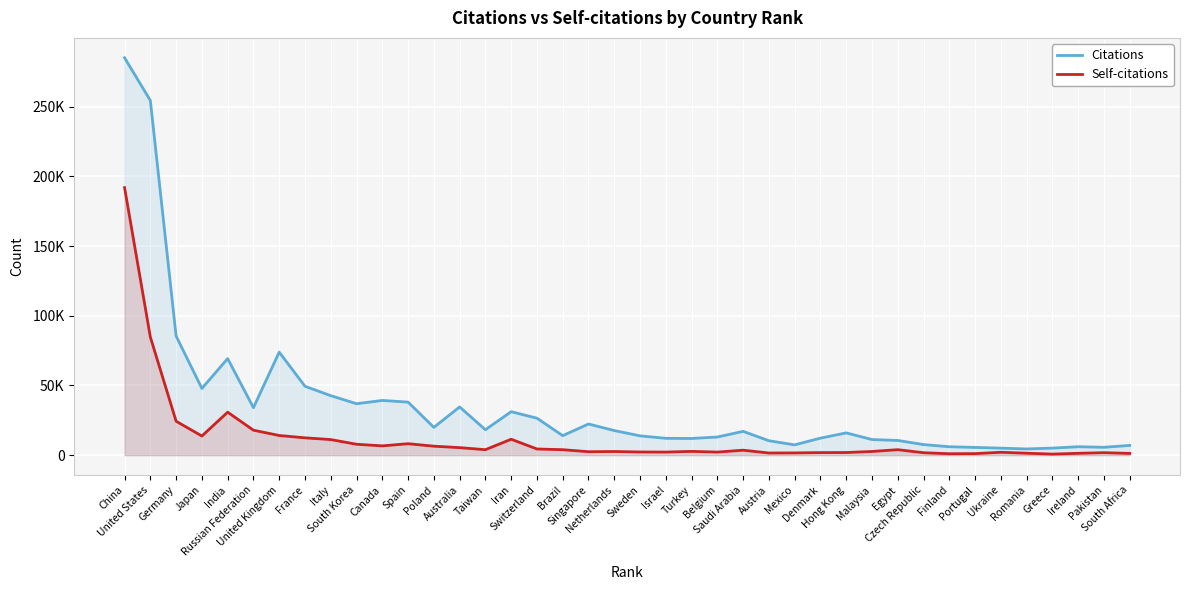

Does the chart display data point markers on the line(s)?

No